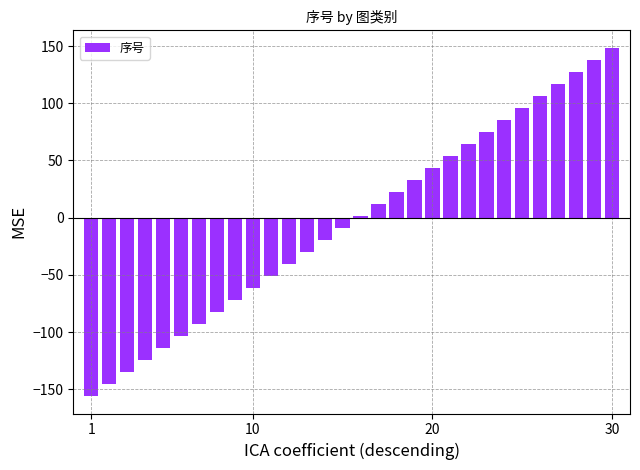

What is the minimum value shown in the chart?

-156.0